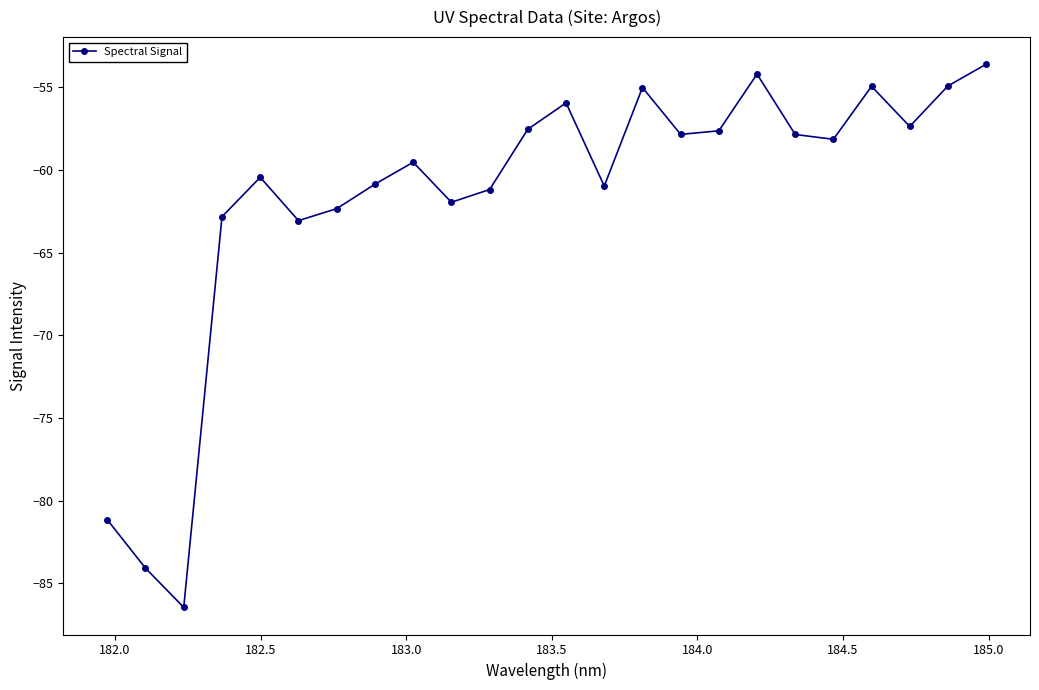

What is the maximum value shown in the chart?

-53.6